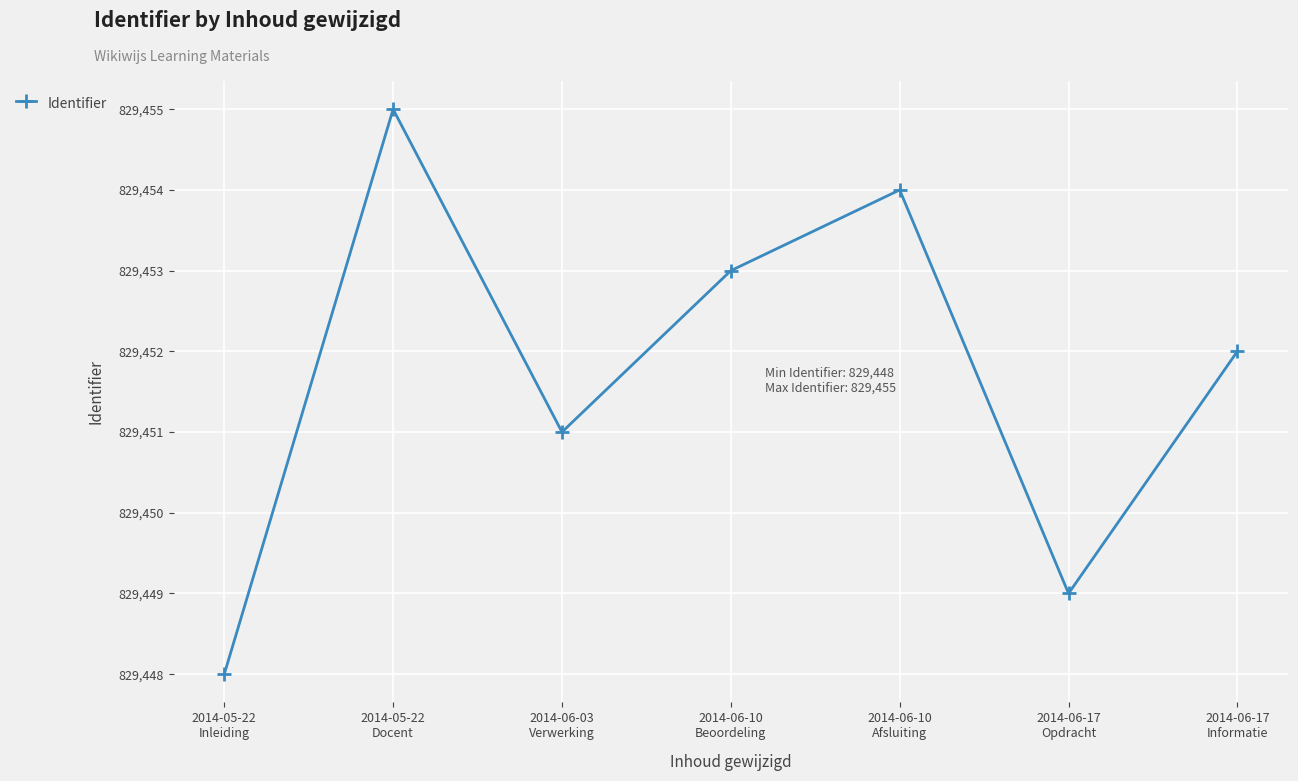

What is the difference between the maximum and second lowest values?

6